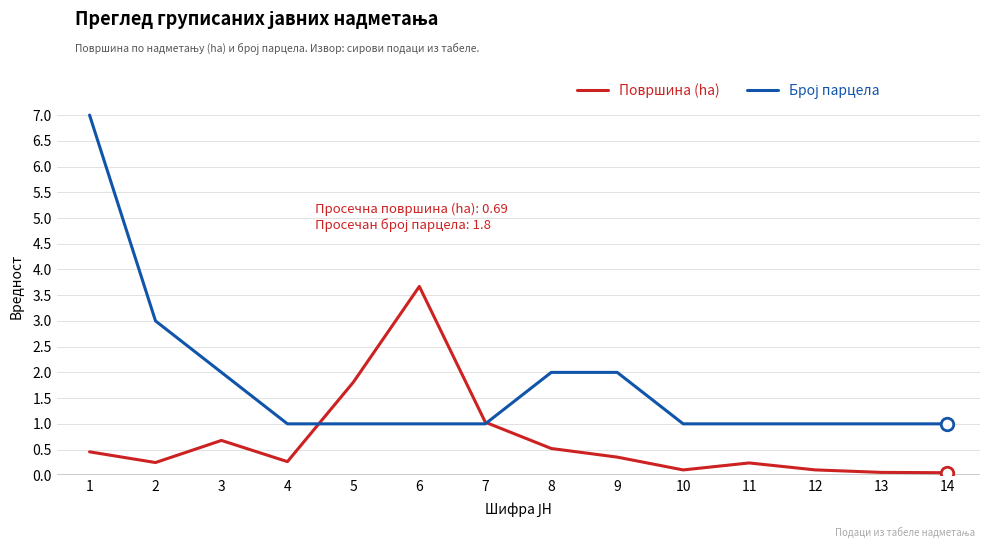

Which category has the highest value in the Површина (ha) series?

6